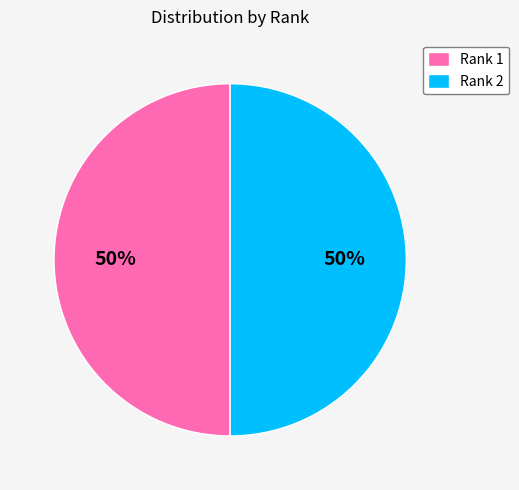

What is the ratio of the value at Rank 2 to the value at Rank 1?

1.0